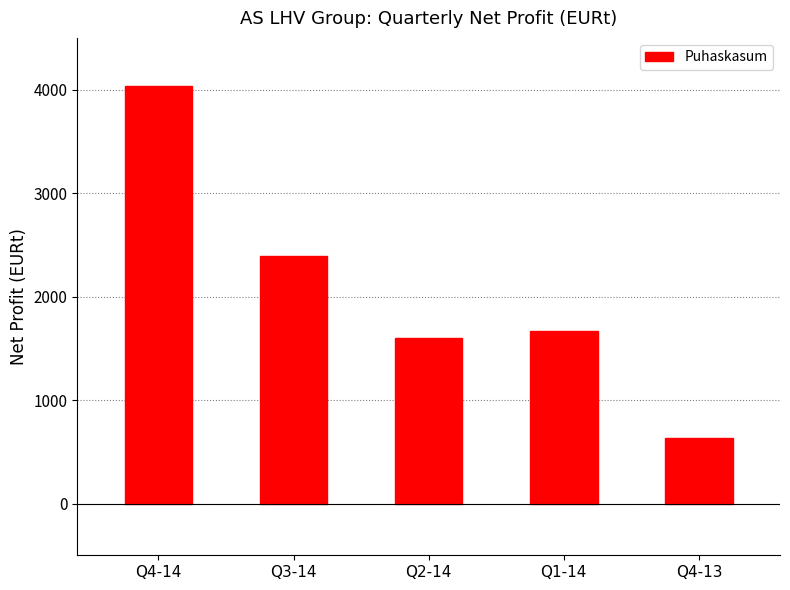

What is the change in value from Q4-14 to Q2-14?

-2436.9